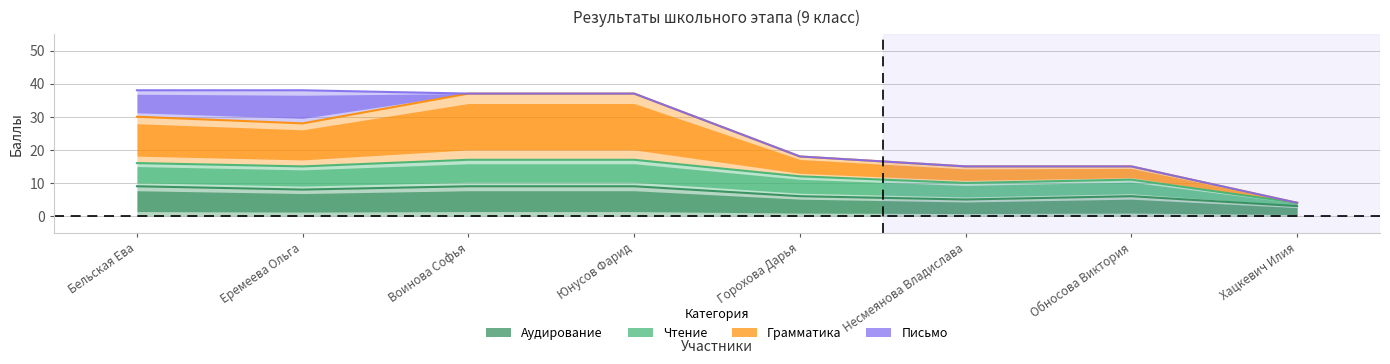

What is the total value across all series at Несмеянова Владислава?

30